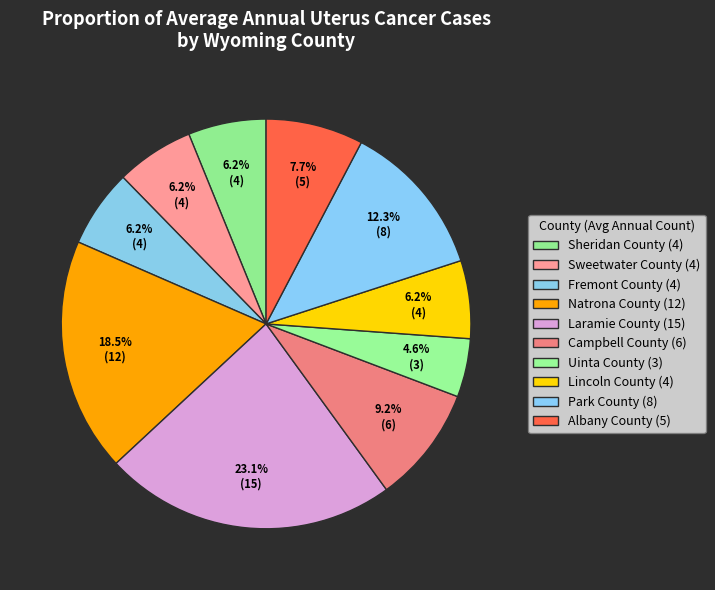

The Sheridan County slice represents 12% of the pie. True or false?

False